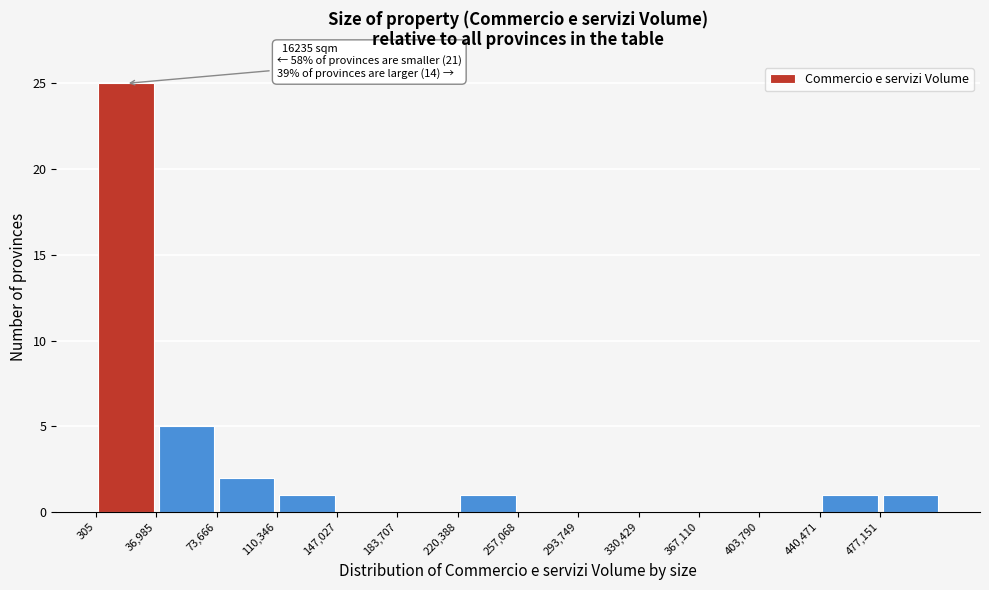

Which range on the x-axis has the tallest bar?

0 to 35000